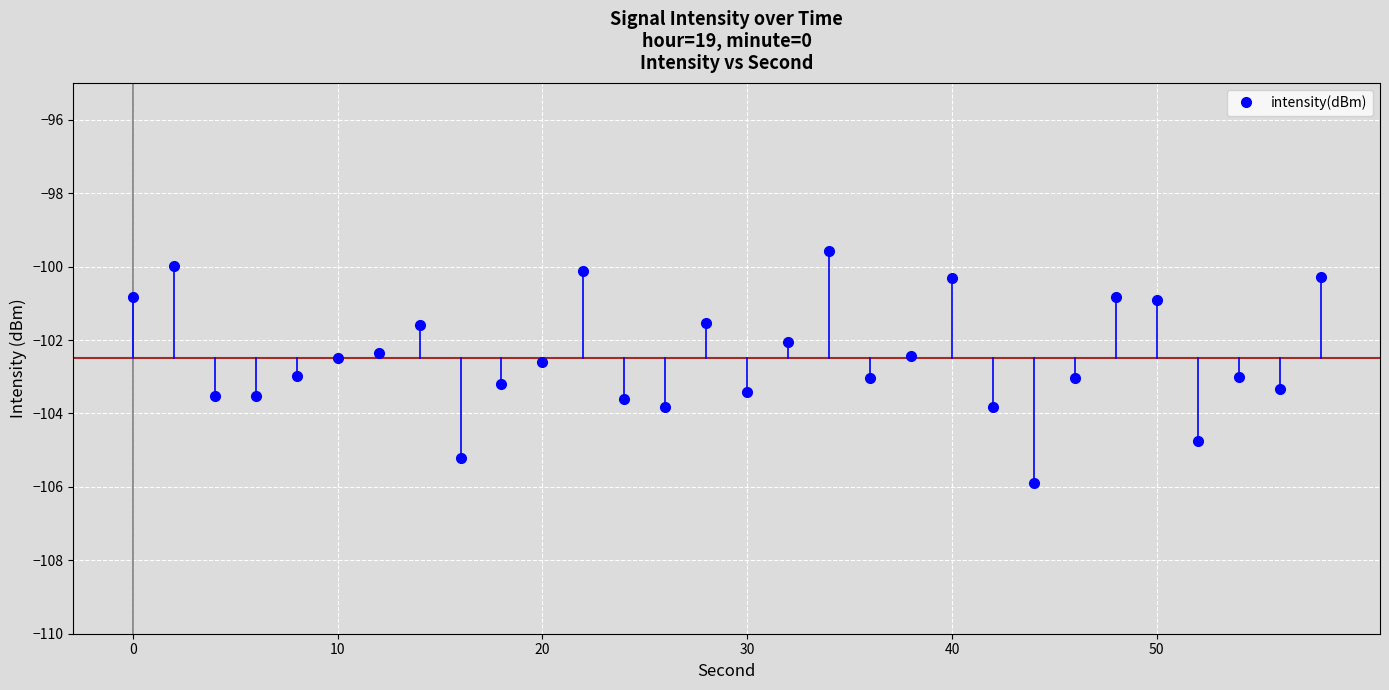

What is the difference between the maximum and minimum values?

6.3